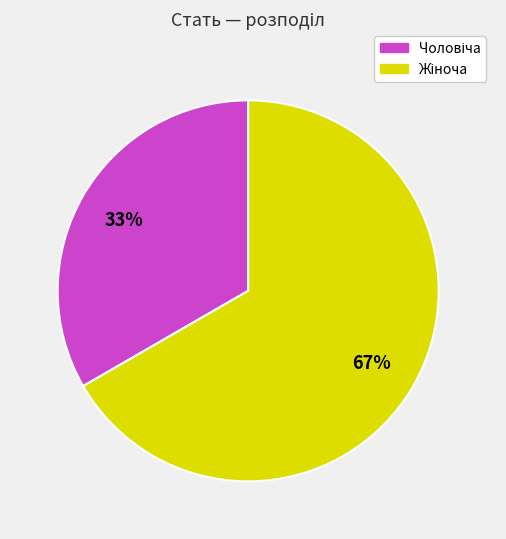

Is there any slice that represents more than half of the pie?

Yes